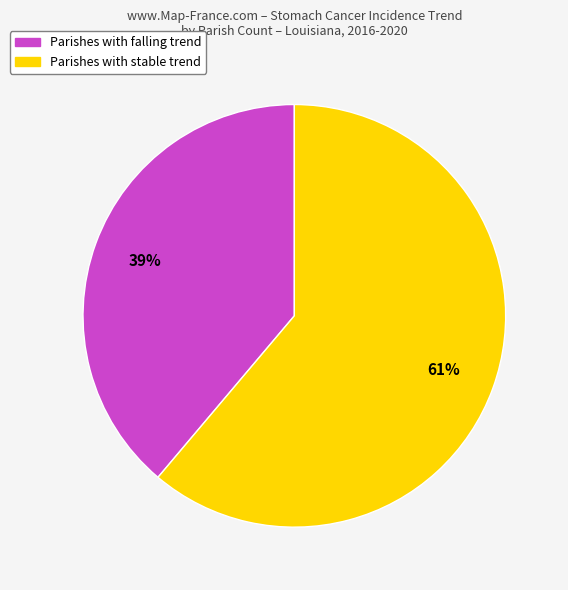

Is there a majority slice in this chart?

Yes